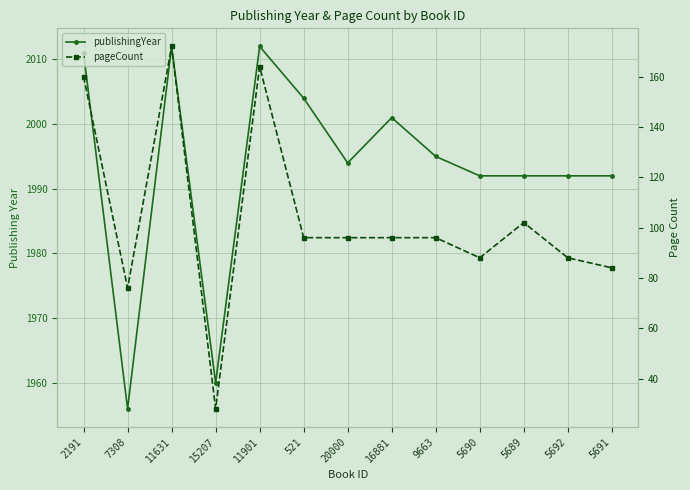

True or false: pageCount and publishingYear intersect in this chart.

False